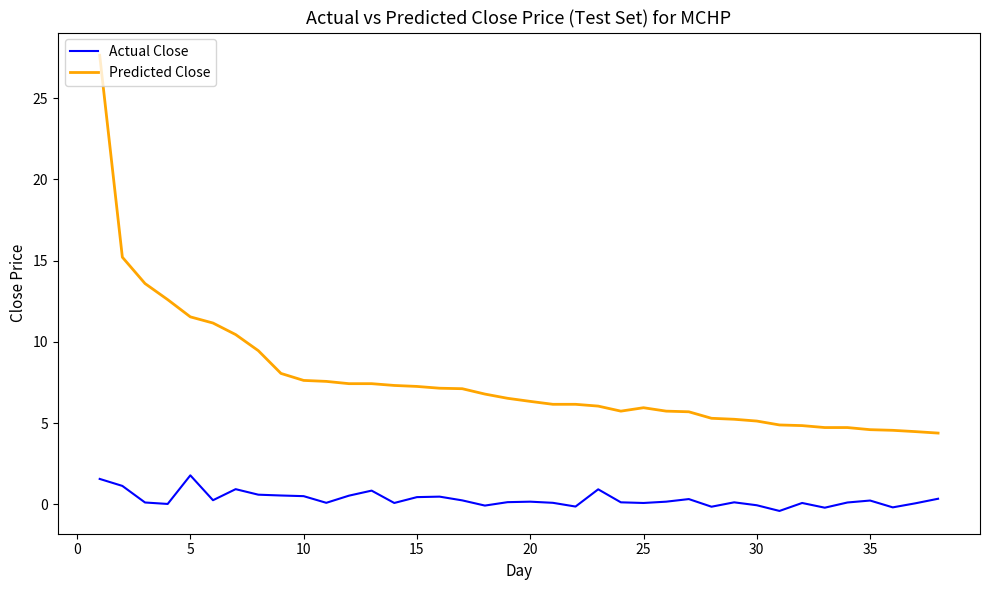

Which series has the widest spread of values?

Predicted Close